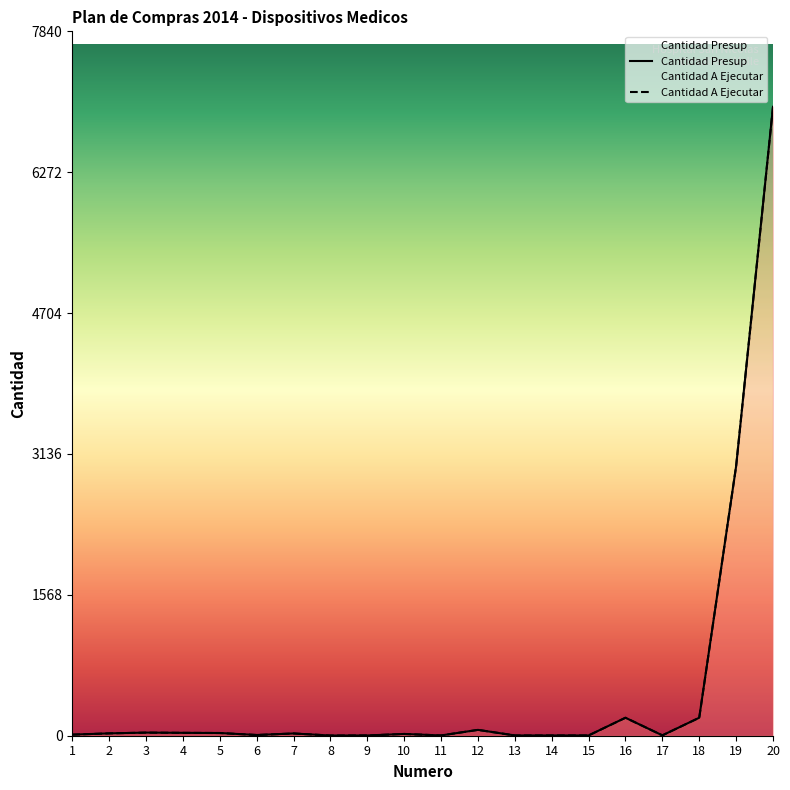

How many categories are shown in the chart?

20